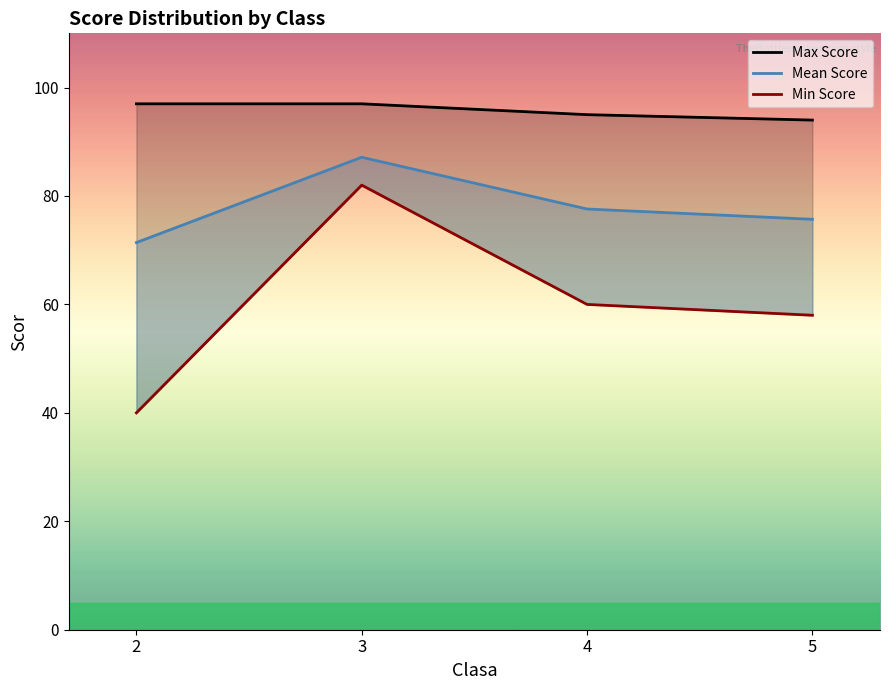

Does the chart have visible grid lines?

No